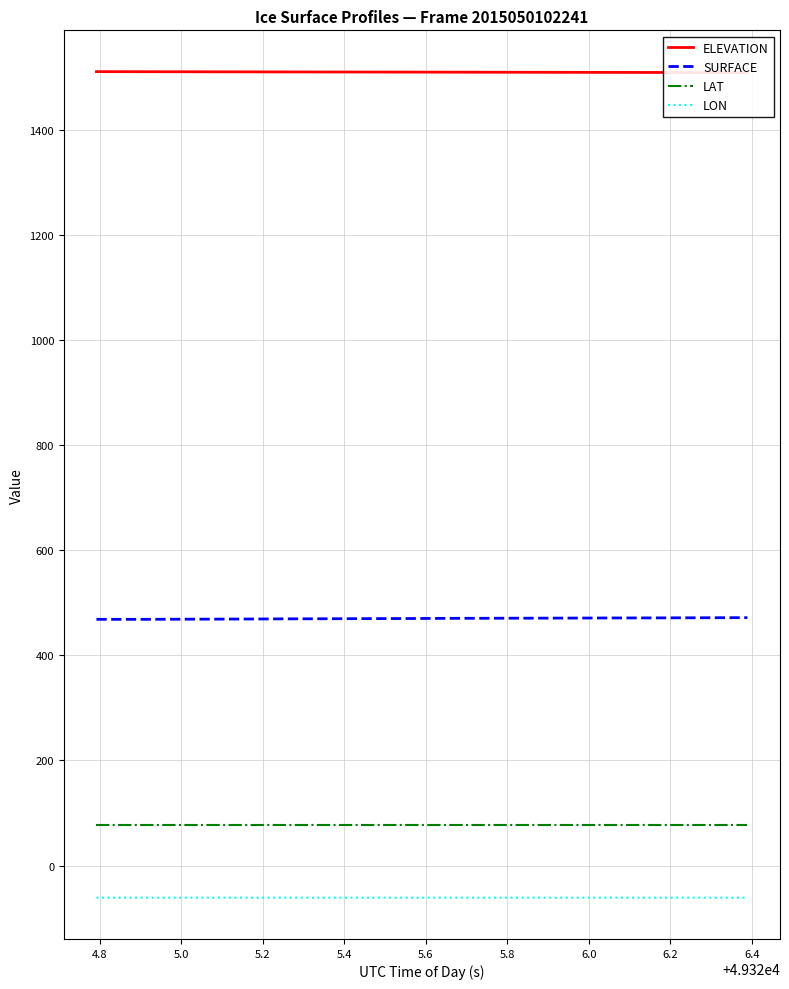

What is the value of the SURFACE point at the 5th from the left?

468.8